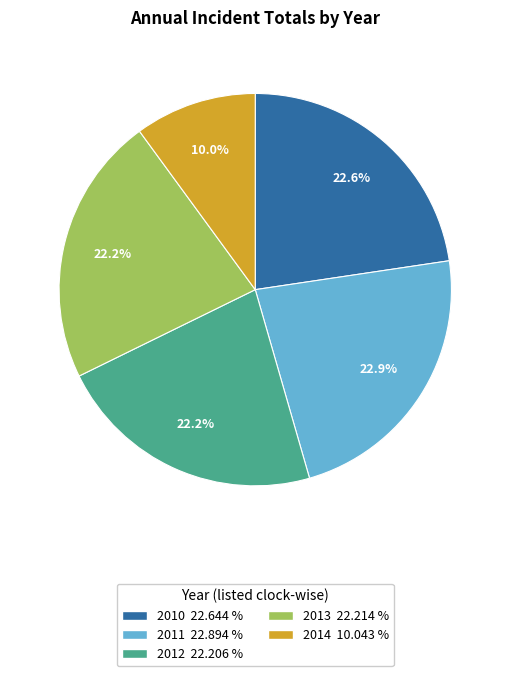

Does any single category account for the majority?

No